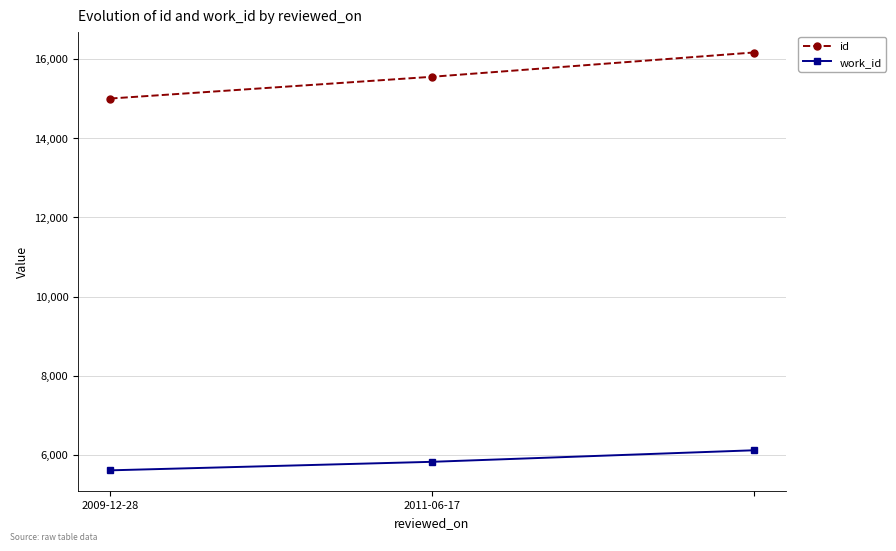

What is the sum of all id values?

46708